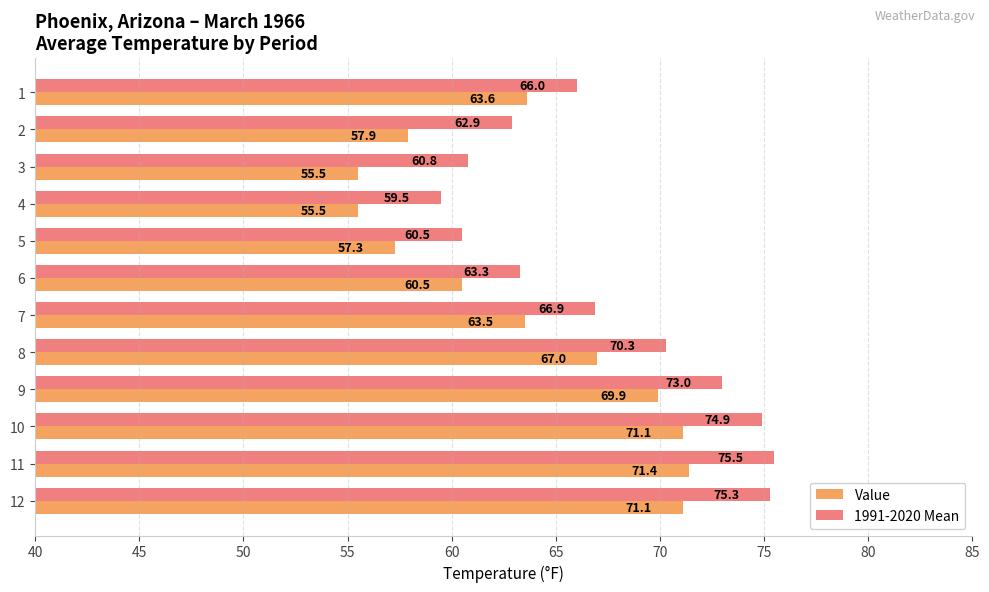

At how many categories does at least one series exceed 56?

12